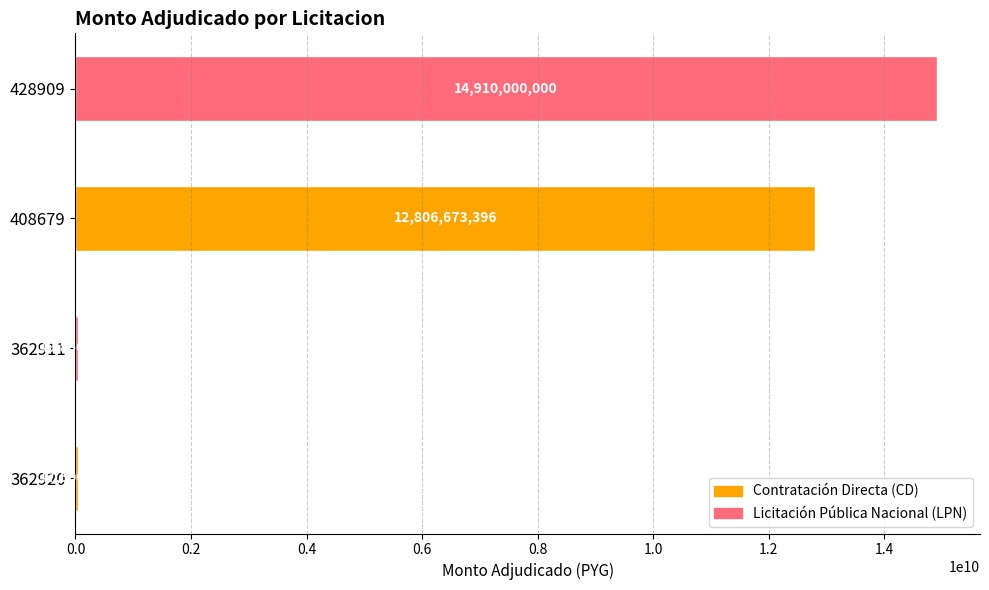

What is the difference between the maximum and minimum values?

14862500000